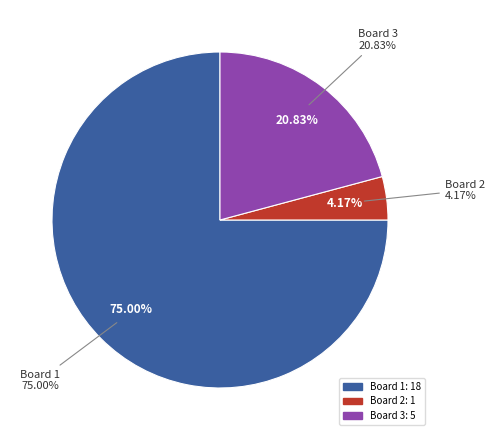

What percentage is the Board 3 slice, to the nearest percent?

21%